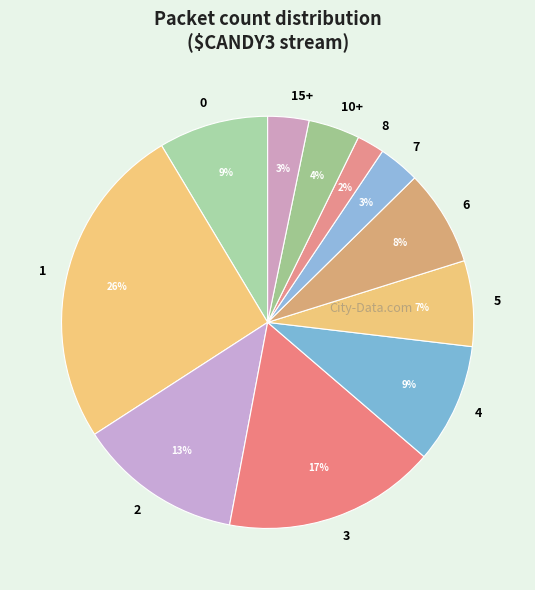

Which slice is the smallest?

8